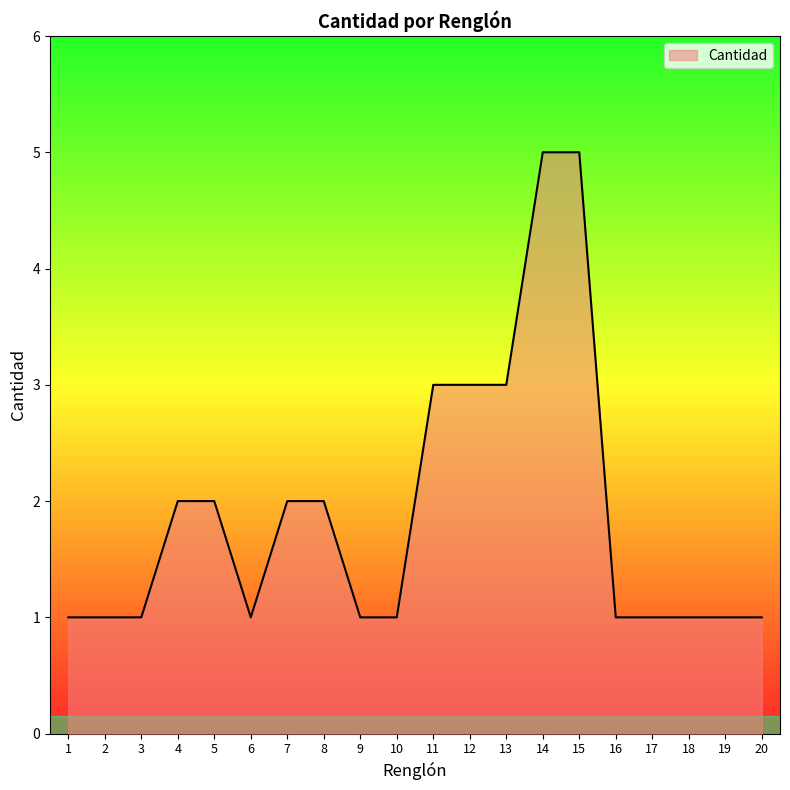

Reading left to right, transcribe all the data shown in this chart.

1	1	1	2	2	1	2	2	1	1	3	3	3	5	5	1	1	1	1	1